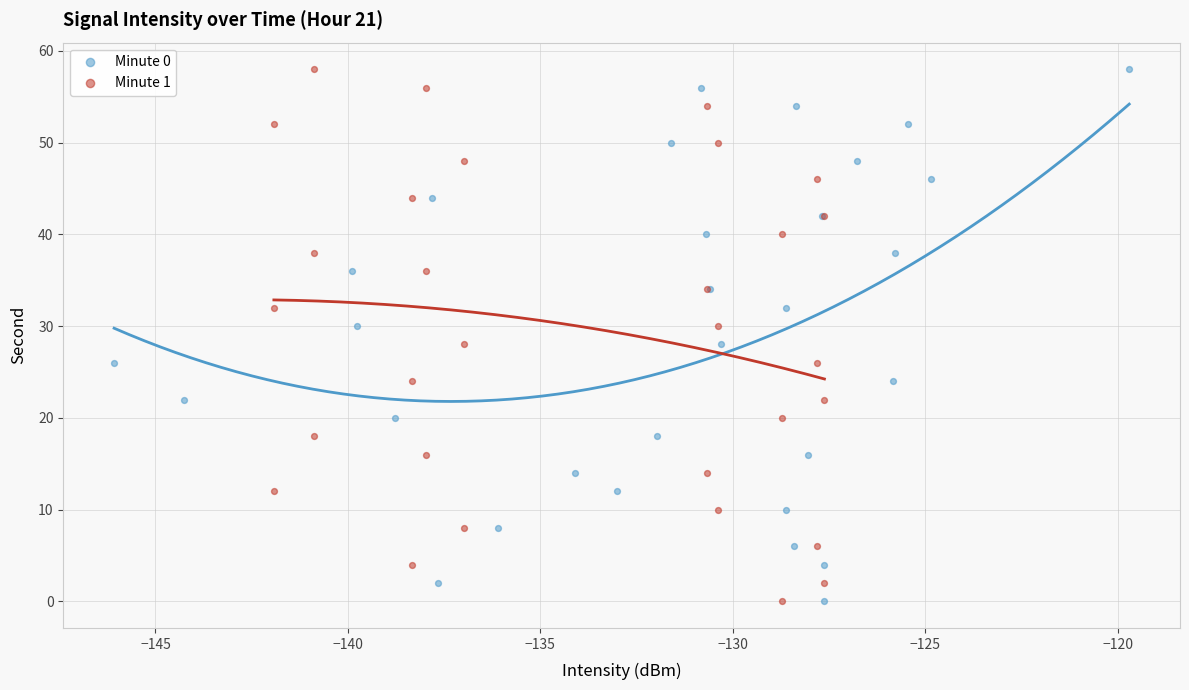

What are all the series names shown in the legend?

Minute 0, Minute 1